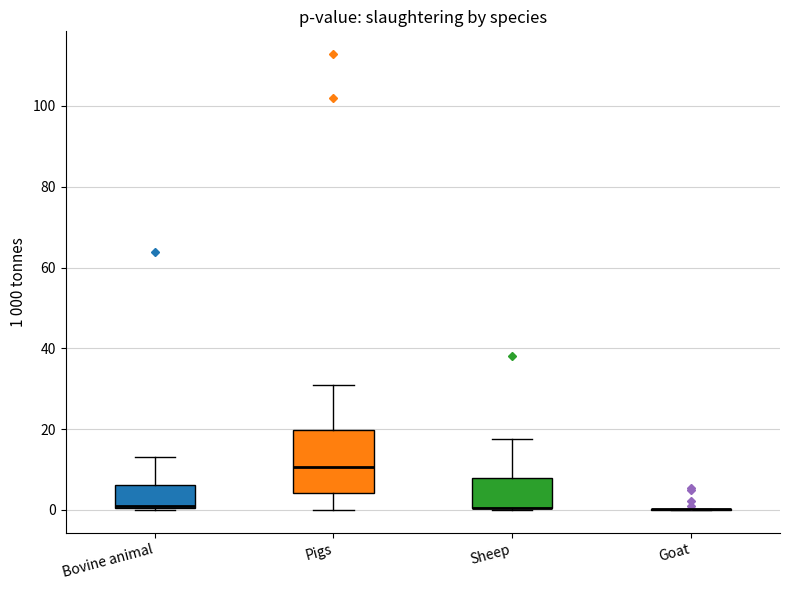

Reading left to right, transcribe this box plot: for each box, give where its median line is, the range the box spans, and where its two whiskers end, as read against the y-axis. The values are not printed on the chart, so give them approximately, as read against the axis.

Bovine animal: median 0 (drawn on the box's lower edge), box 0 to 6, whiskers 0 to 14
Pigs: median 10, box 4 to 20, whiskers 0 to 30
Sheep: median 0 (drawn on the box's lower edge), box 0 to 8, whiskers 0 to 18
Goat: box collapsed to a line at 0, whiskers 0 to 0